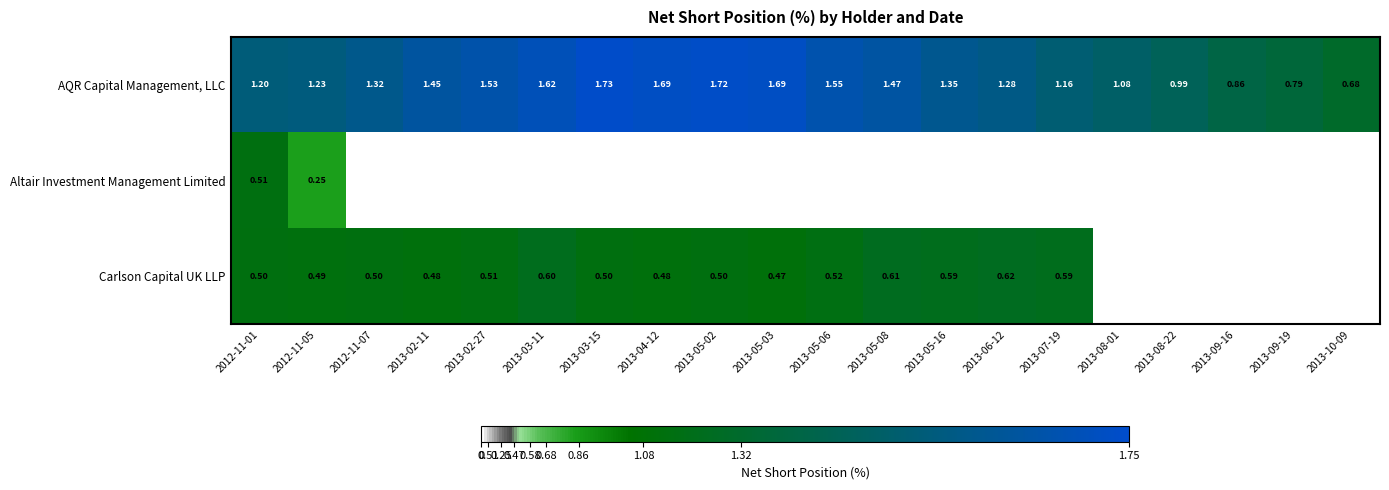

At 2012-11-01, list the series in order from smallest to largest.

Carlson Capital UK LLP, Altair Investment Management Limited, AQR Capital Management, LLC